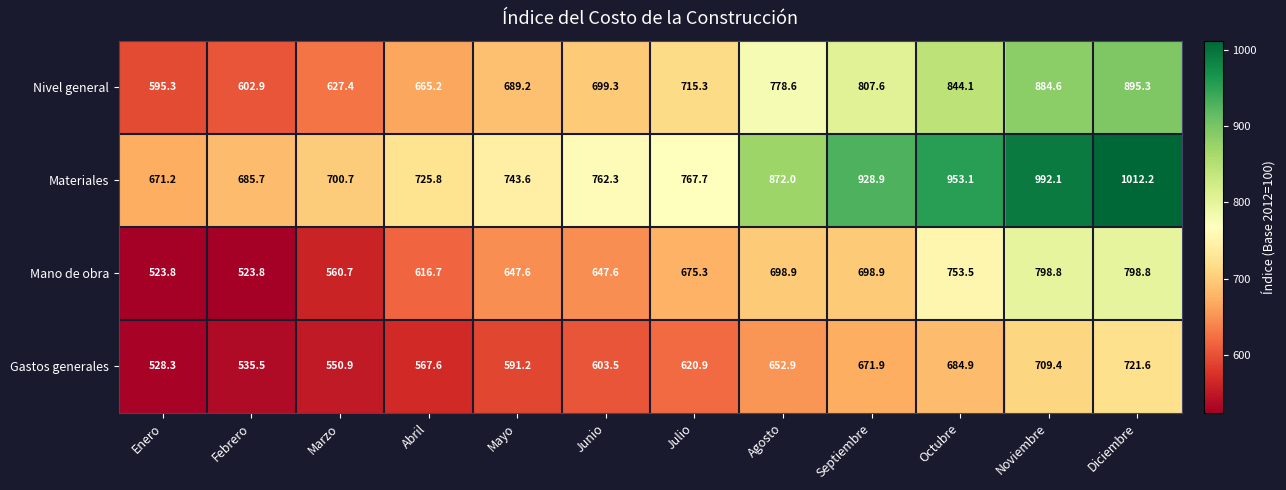

What is the difference between the second highest and second lowest values in the Mano de obra series?

275.0